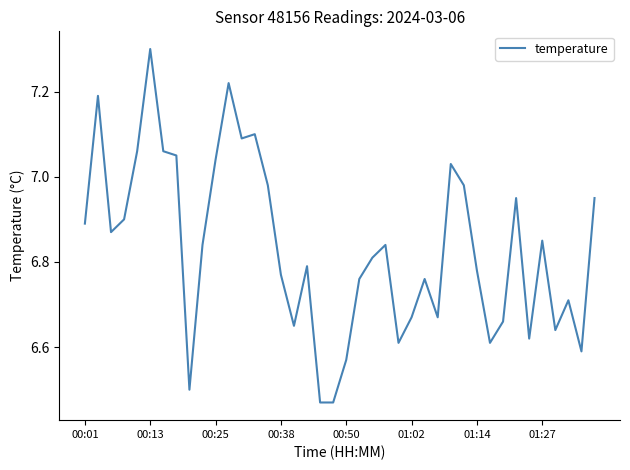

What is the greatest value displayed?

7.3